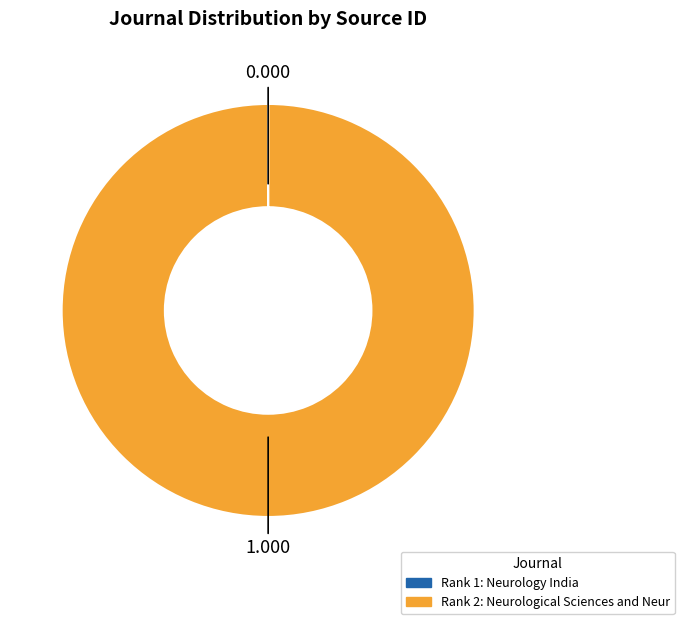

Is there a majority slice in this chart?

Yes